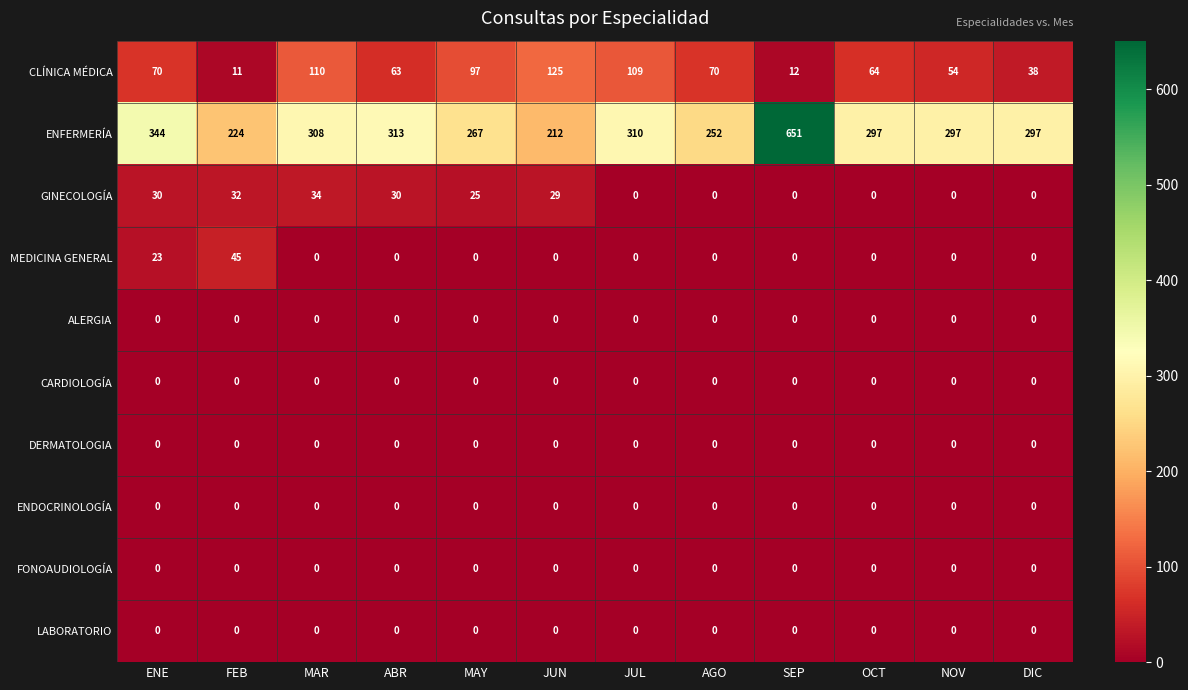

At which category does the chart reach its peak across all series?

SEP